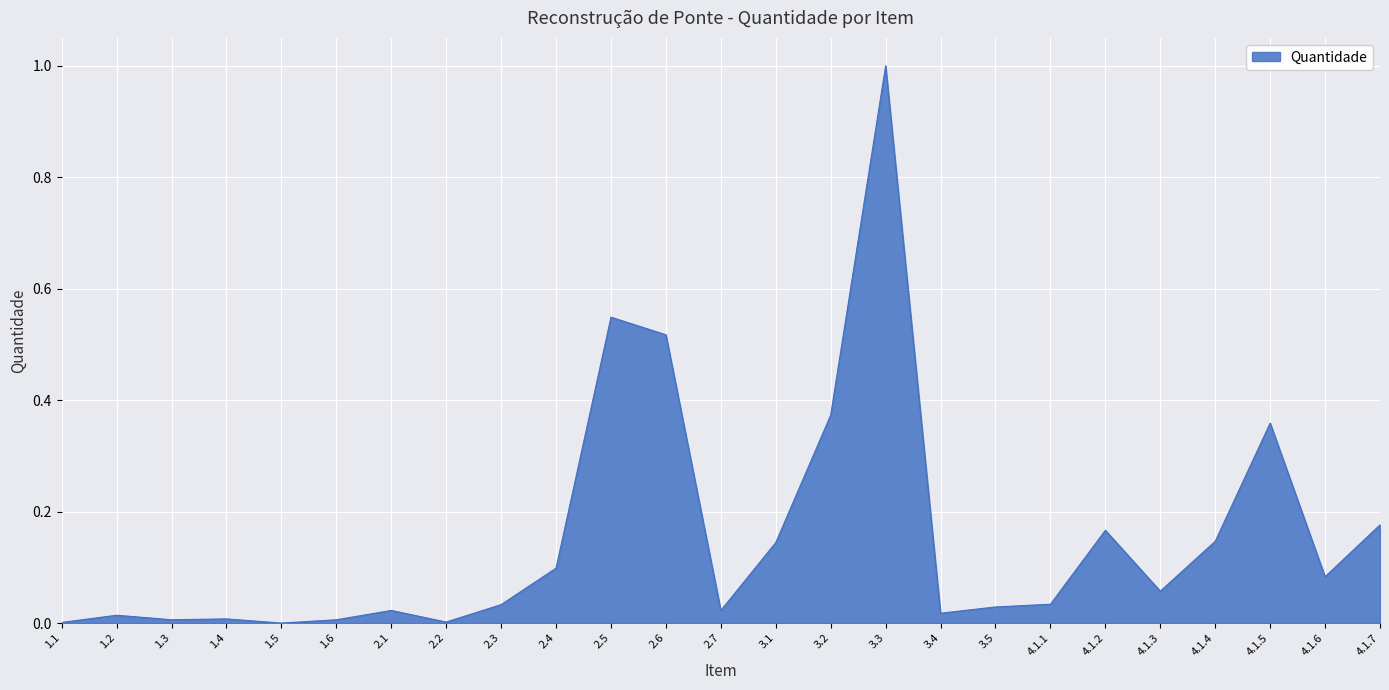

Does the chart have visible grid lines?

Yes